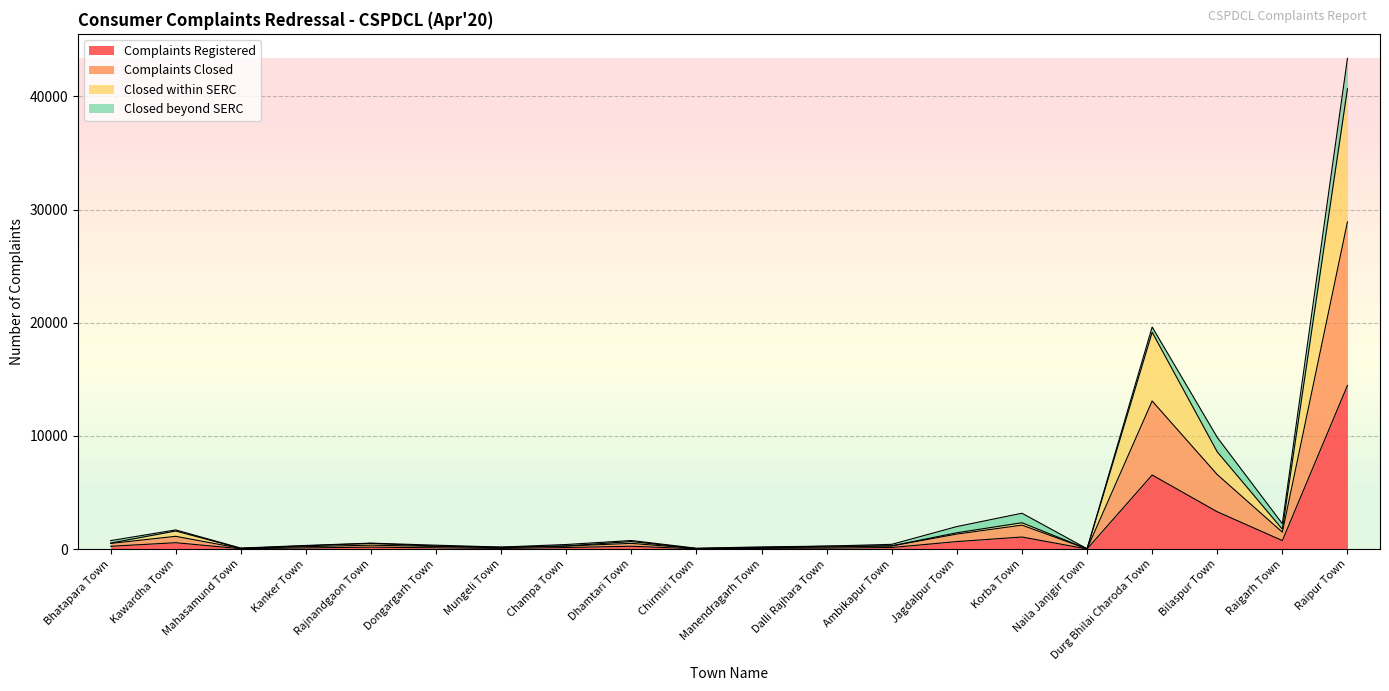

In Closed within SERC, how many points are higher than both neighbors (excluding endpoints)?

5